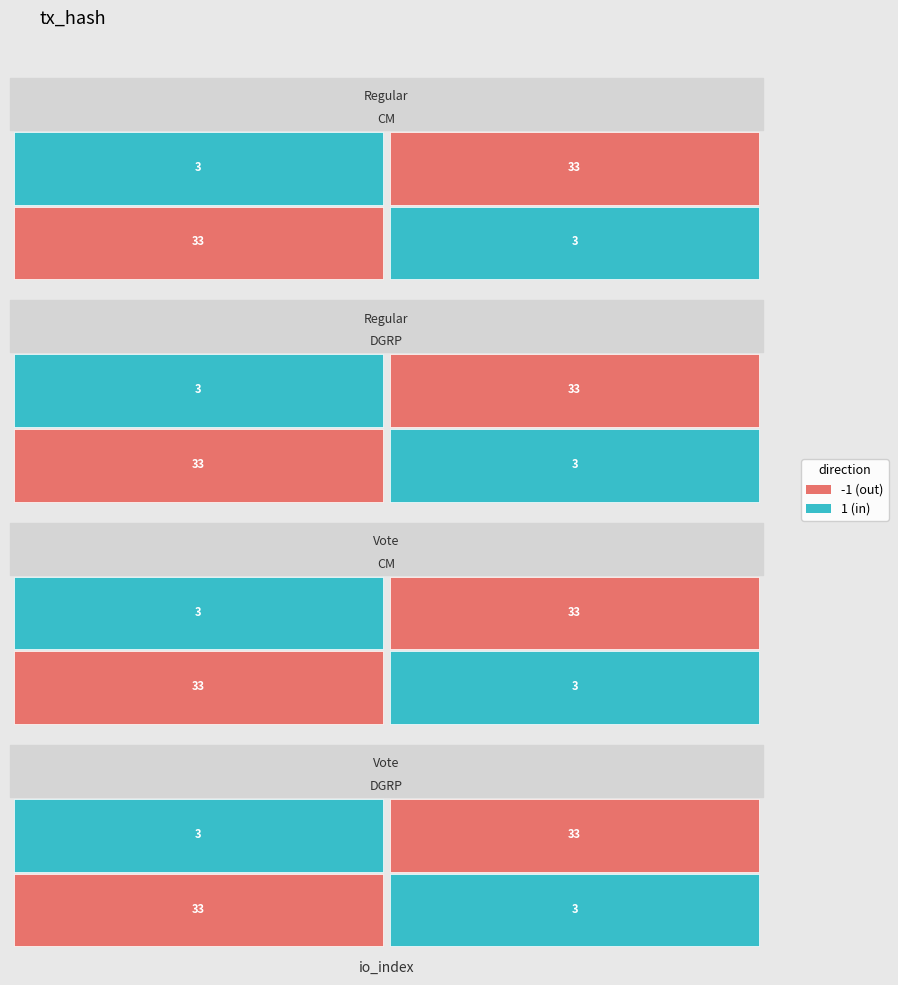

How many data points in direction are less than 1?

1